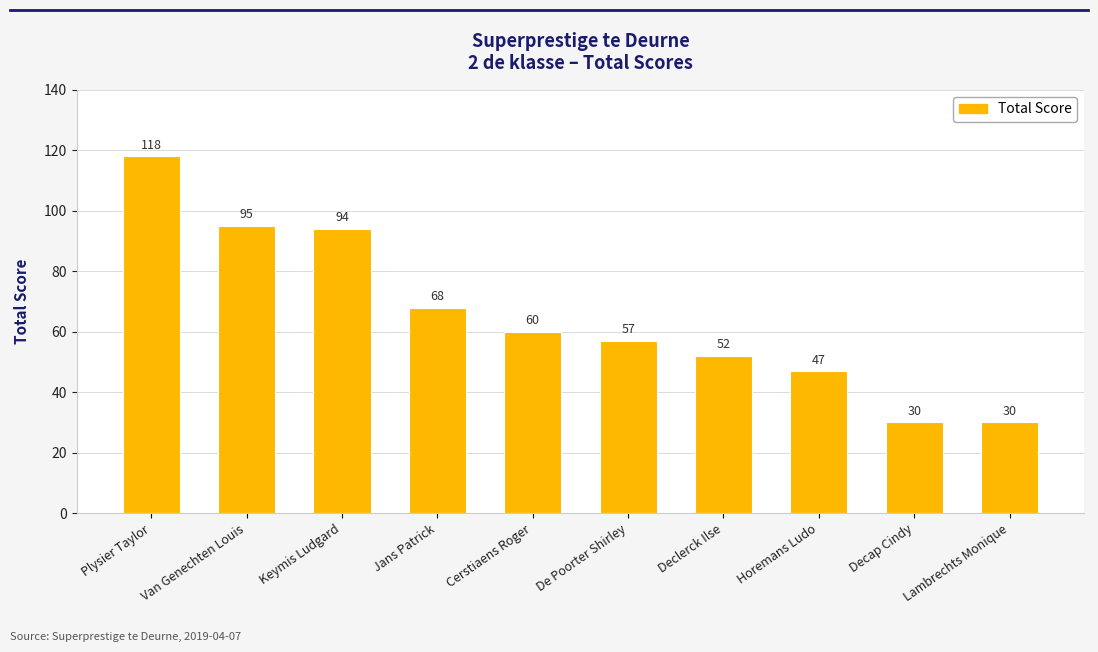

At which label does the data first exceed 60?

Plysier Taylor